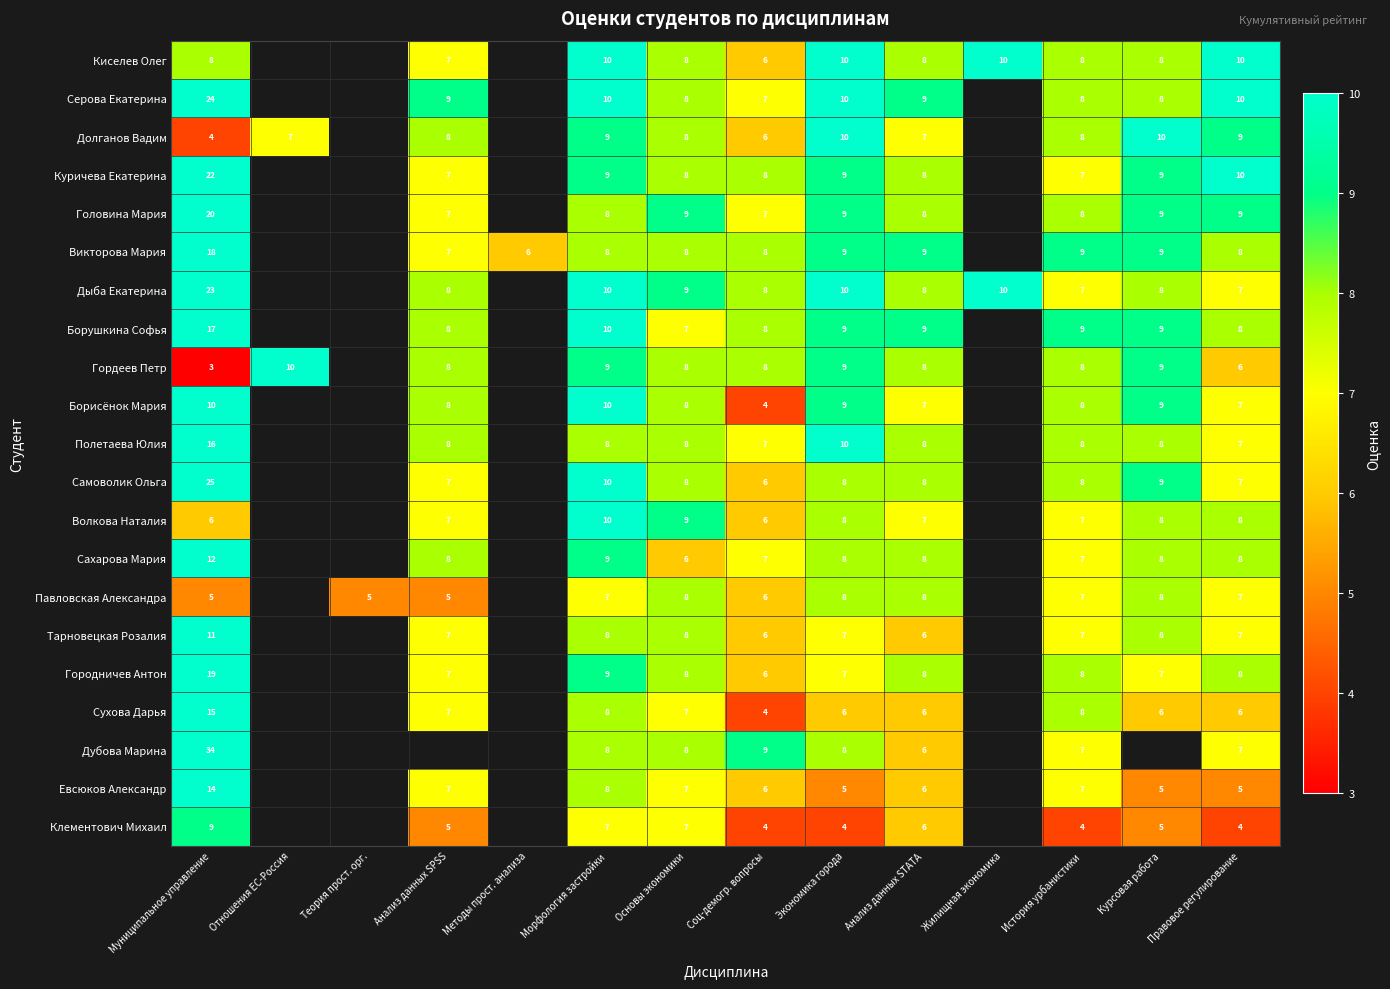

Between Соц-демогр. вопросы and Экономика города, which series saw the biggest shift?

Борисёнок Мария